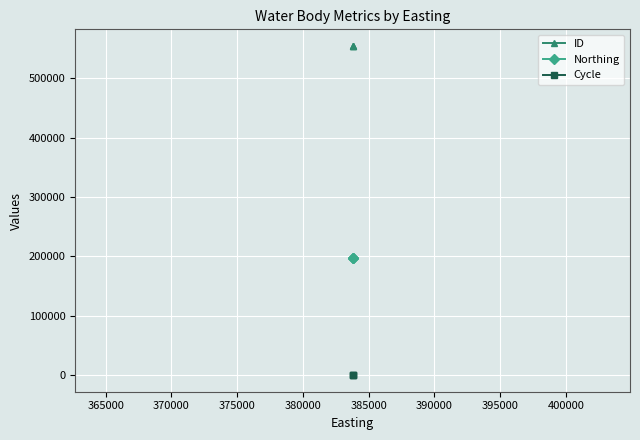

How many values in the ID series exceed 554493?

1